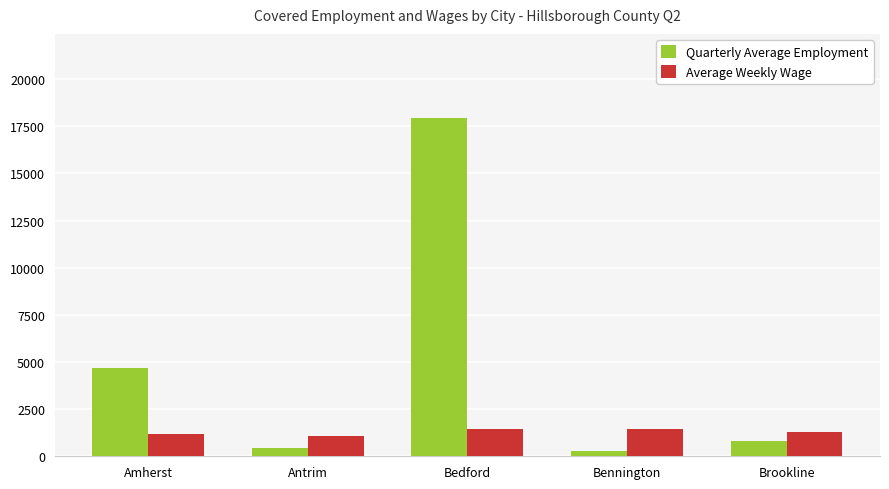

What is the value of the Average Weekly Wage bar at the 2nd from the left?

1059